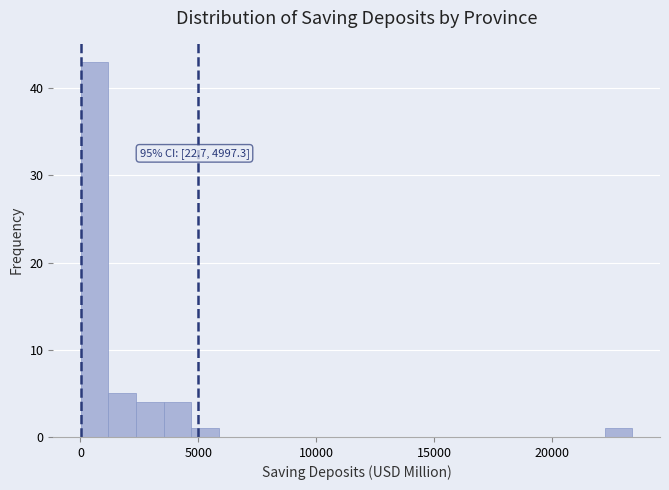

Around what value on the x-axis is the tallest bar? Give the approximate position of its centre, as read against the axis.

500